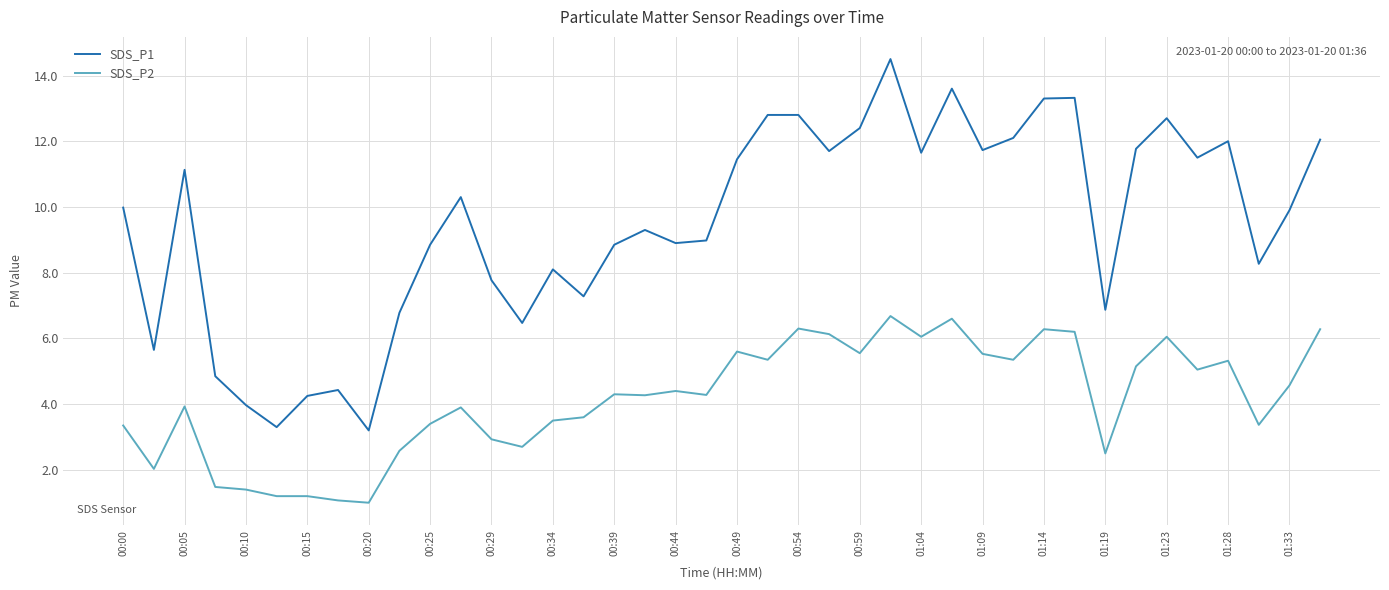

What is the average value of the SDS_P2 series?

4.2